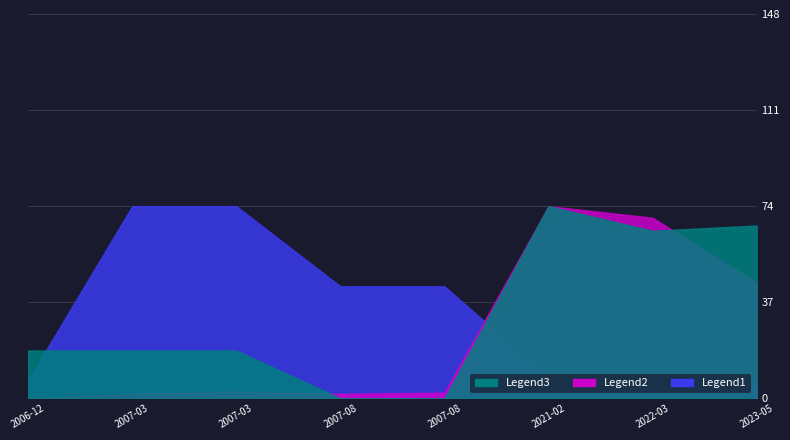

The value of transactionShares at 2007-08 is 20.1. True or false?

False